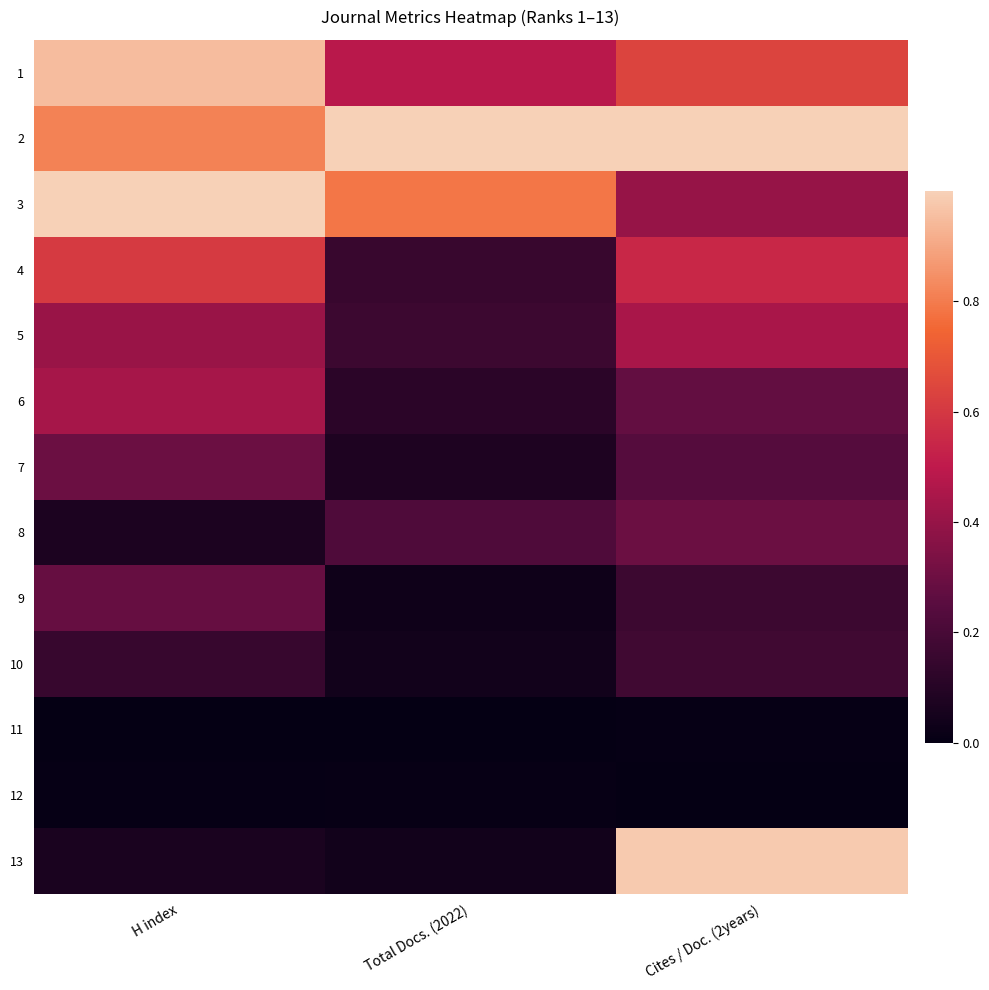

Which series changed the most between H index and Cites / Doc. (2years)?

13